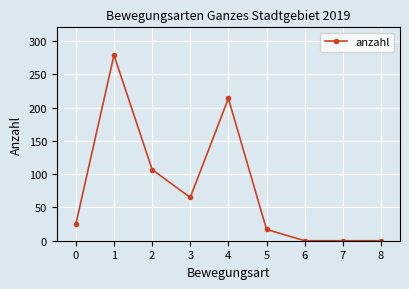

How many lines are shown in the chart?

1